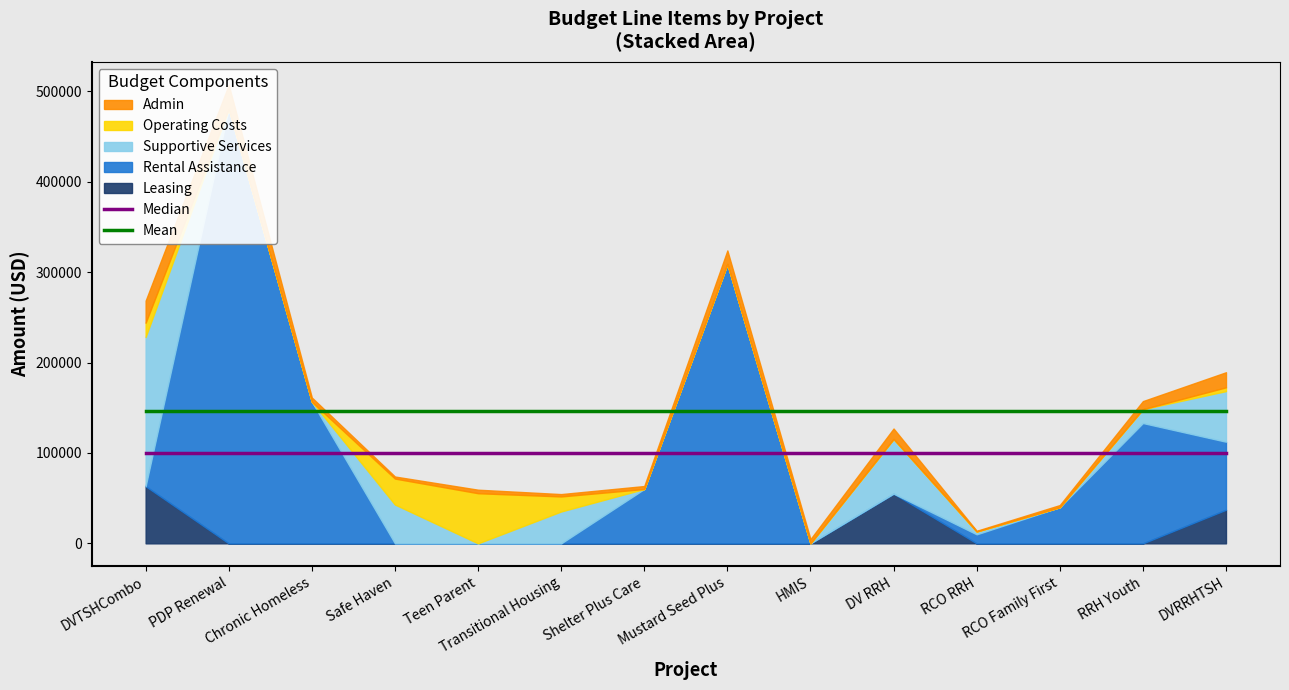

List the labels in order of Mean value, smallest first.

DVTSHCombo, PDP Renewal, Chronic Homeless, Safe Haven, Teen Parent, Transitional Housing, Shelter Plus Care, Mustard Seed Plus, HMIS, DV RRH, RCO RRH, RCO Family First, RRH Youth, DVRRHTSH